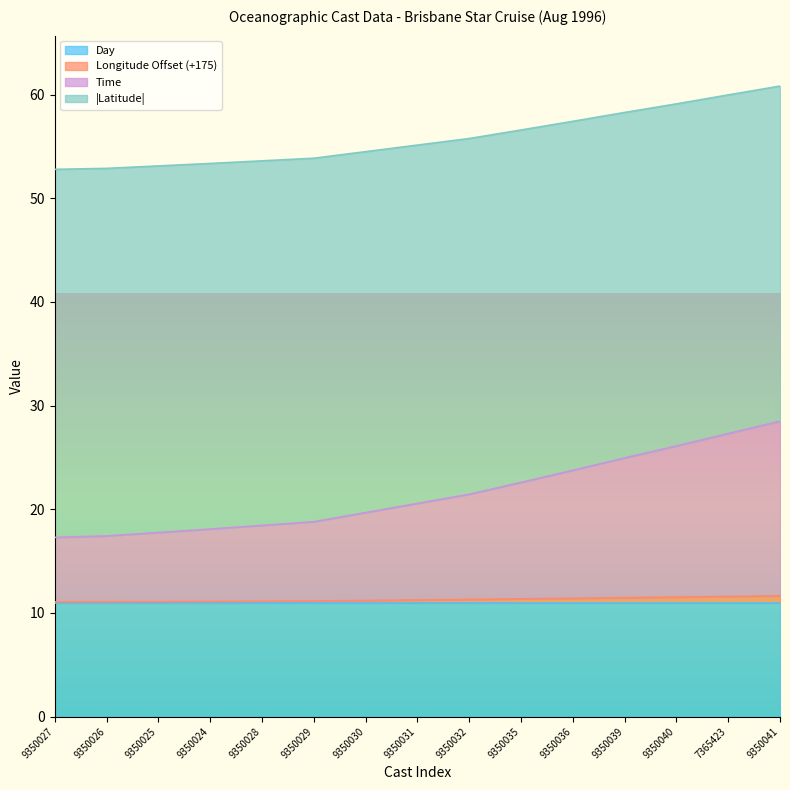

What is the difference between the Latitude values at 9350030 and 9350040?

6.4